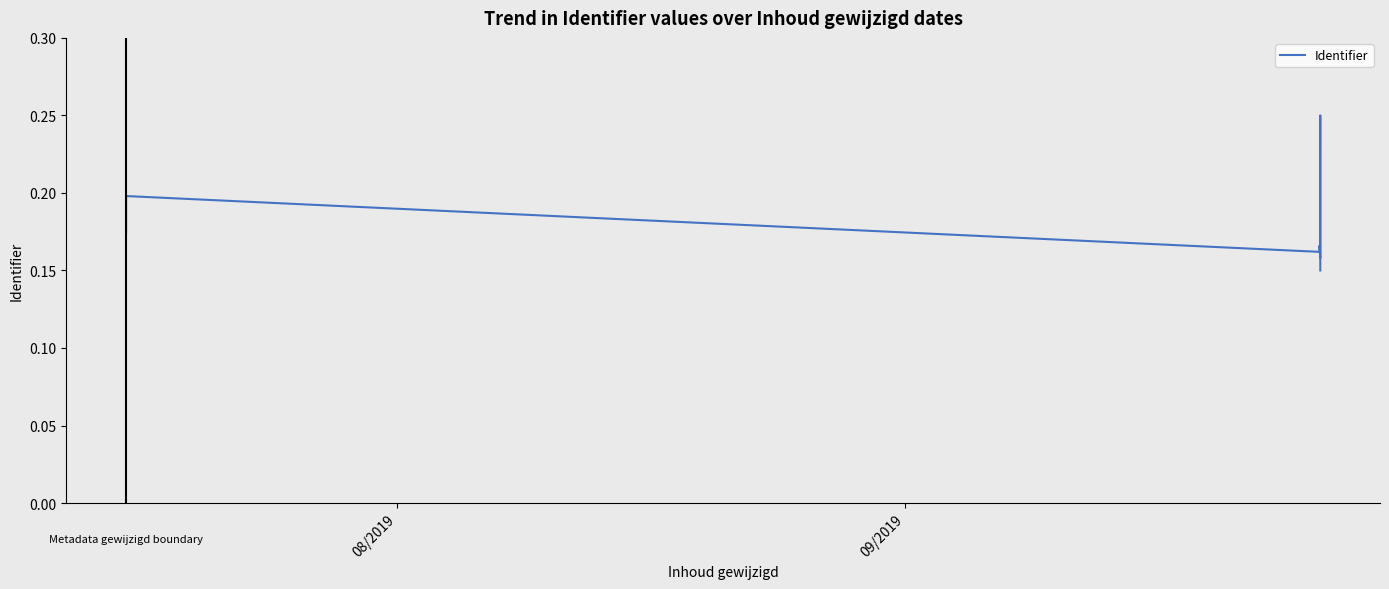

True or false: the data shows 0.2 at 8.

False